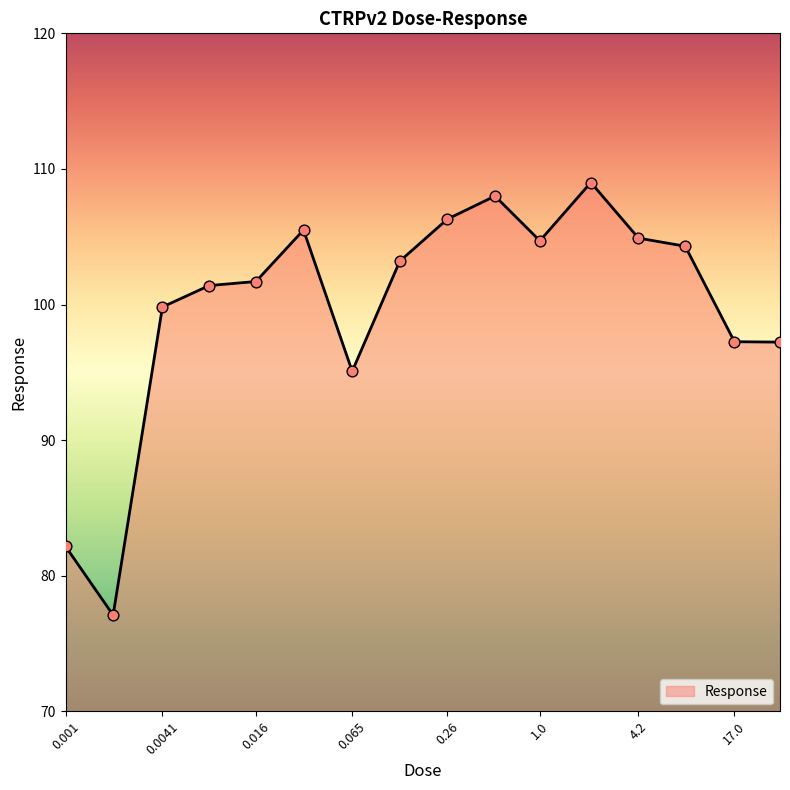

What is the minimum value shown in the chart?

77.1